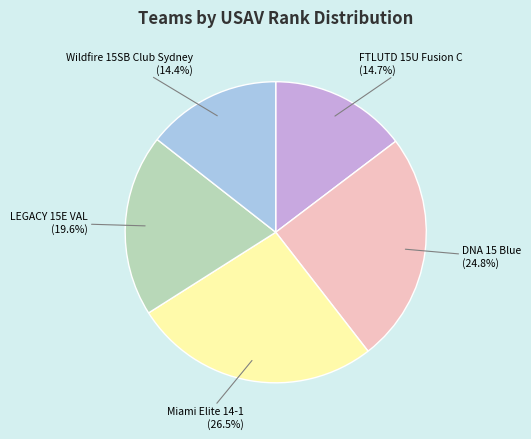

Is there a majority slice in this chart?

No